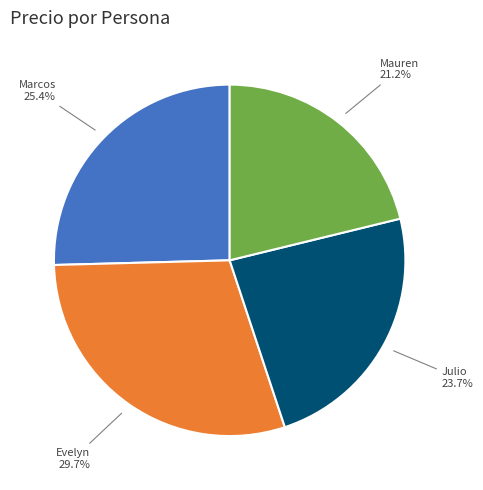

To the nearest percent, what percentage of the pie is Evelyn?

30%